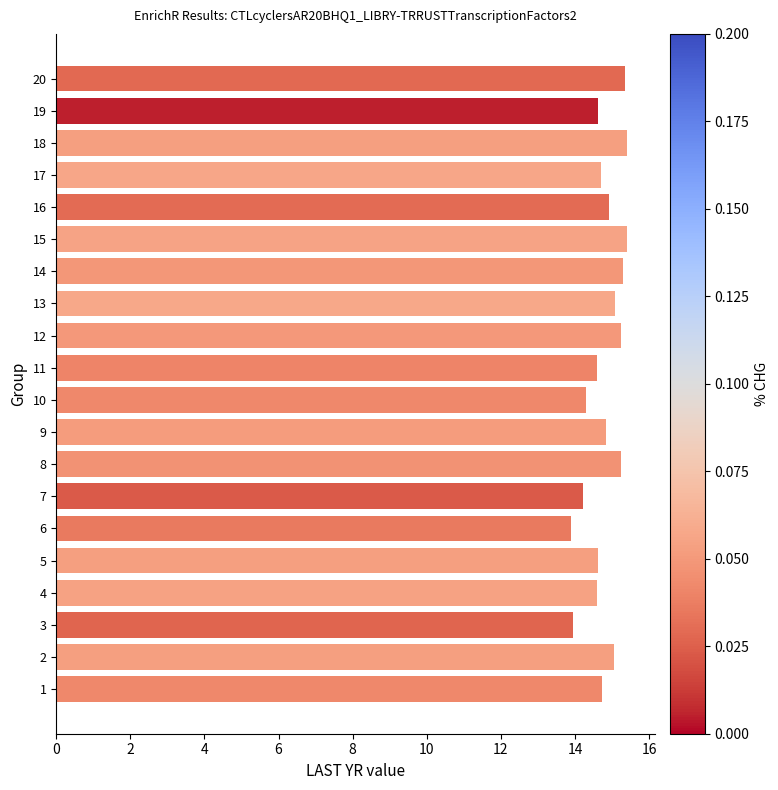

What is the change in value from 11 to 14?

+0.7